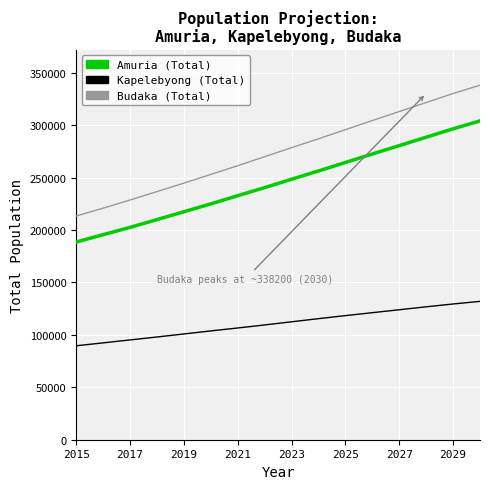

What is the minimum value shown in the chart?

89600